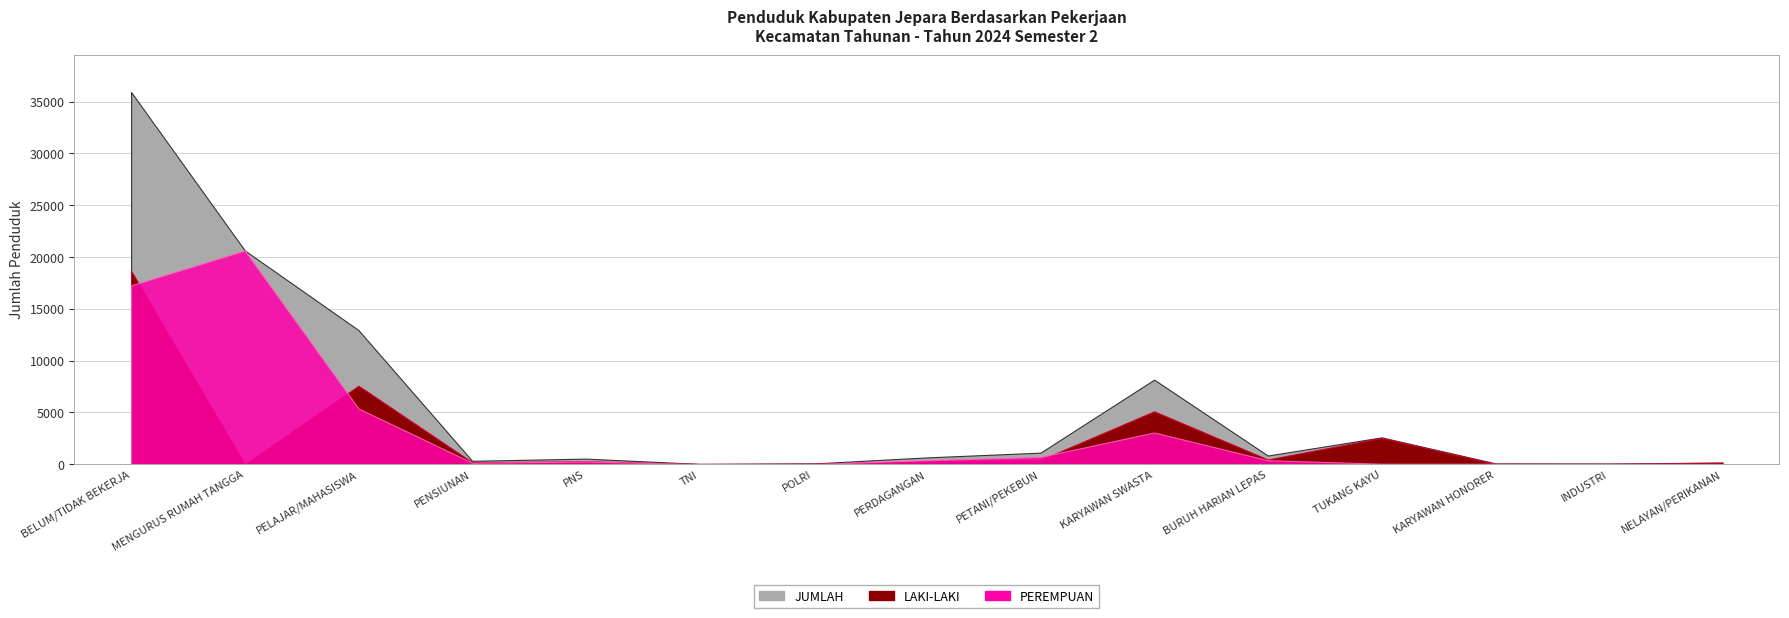

Reading right to left, list all the values displayed in this chart.

LAKI-LAKI: NELAYAN/PERIKANAN=146	INDUSTRI=29	KARYAWAN HONORER=38	TUKANG KAYU=2541	BURUH HARIAN LEPAS=450	KARYAWAN SWASTA=5100	PETANI/PEKEBUN=405	PERDAGANGAN=262	POLRI=54	TNI=22	PNS=278	PENSIUNAN=184	PELAJAR/MAHASISWA=7571	MENGURUS RUMAH TANGGA=4	BELUM/TIDAK BEKERJA=18663
PEREMPUAN: NELAYAN/PERIKANAN=1	INDUSTRI=34	KARYAWAN HONORER=39	TUKANG KAYU=44	BURUH HARIAN LEPAS=378	KARYAWAN SWASTA=3057	PETANI/PEKEBUN=703	PERDAGANGAN=387	POLRI=10	TNI=1	PNS=254	PENSIUNAN=138	PELAJAR/MAHASISWA=5370	MENGURUS RUMAH TANGGA=20627	BELUM/TIDAK BEKERJA=17263
JUMLAH: NELAYAN/PERIKANAN=147	INDUSTRI=63	KARYAWAN HONORER=77	TUKANG KAYU=2585	BURUH HARIAN LEPAS=828	KARYAWAN SWASTA=8157	PETANI/PEKEBUN=1108	PERDAGANGAN=649	POLRI=64	TNI=23	PNS=532	PENSIUNAN=322	PELAJAR/MAHASISWA=12941	MENGURUS RUMAH TANGGA=20631	BELUM/TIDAK BEKERJA=35926